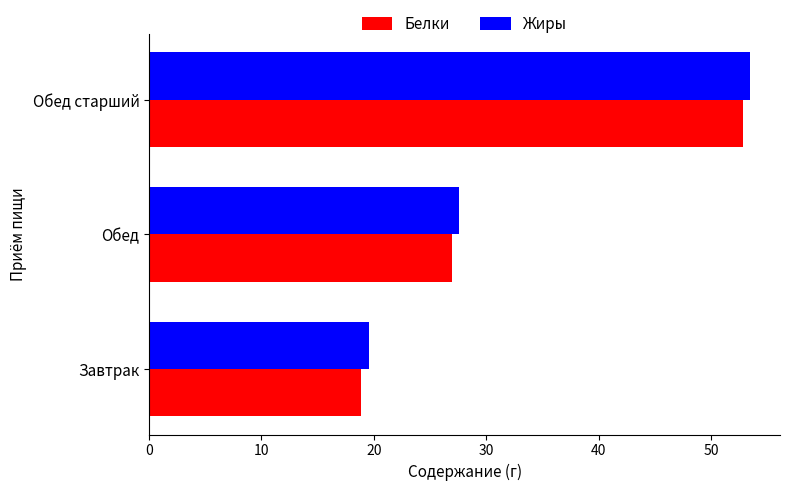

Is the value of Жиры at Обед greater than the value of Белки at Обед старший?

No